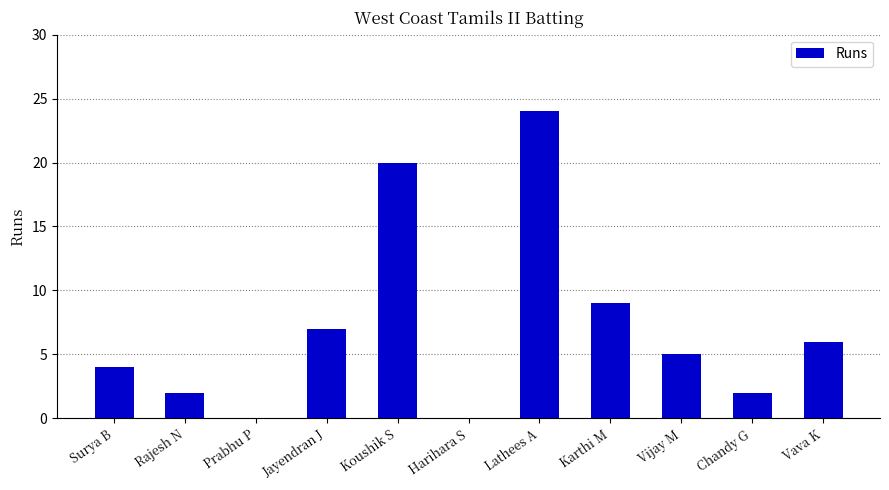

At which label is the value closest to 12?

Karthi M